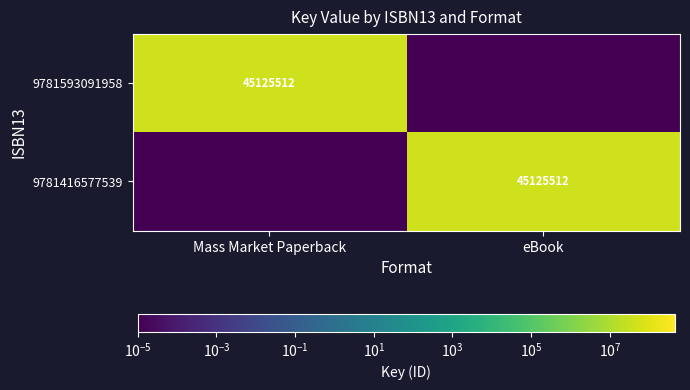

Is it true that 9781593091958 equals 15471920.5 at Mass Market Paperback?

False